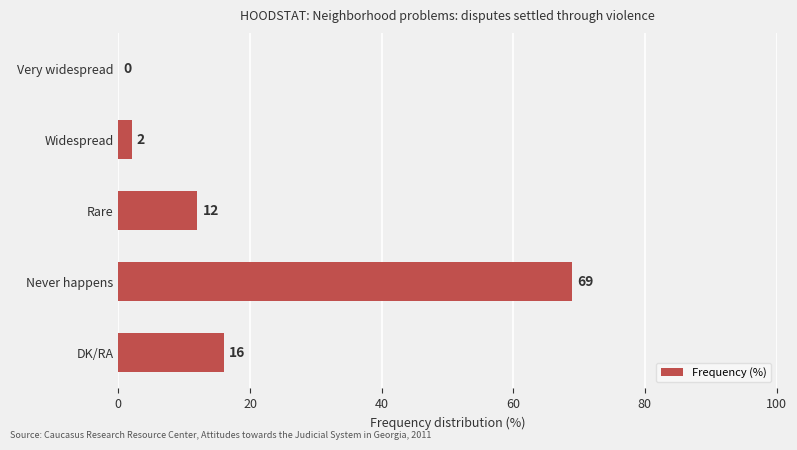

At which label is the value closest to 34?

DK/RA